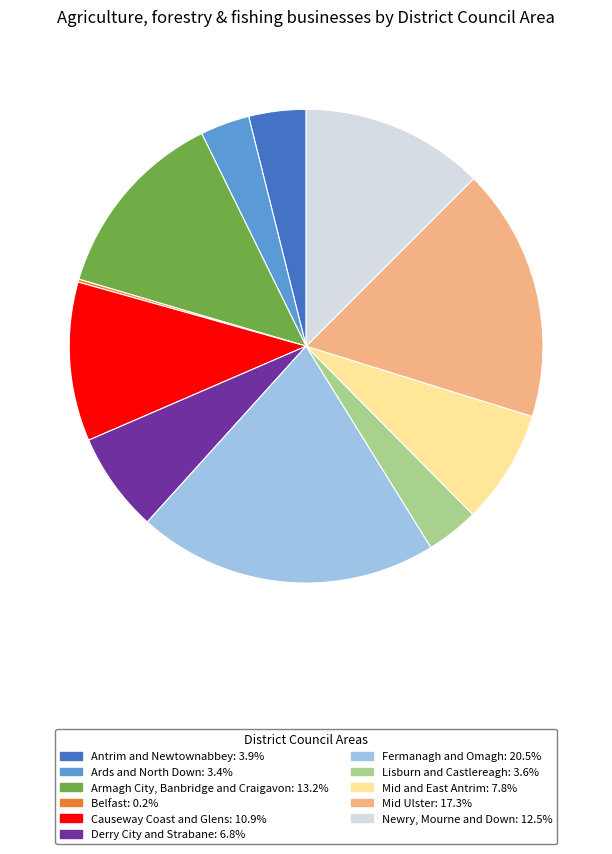

Is the sum of Armagh City, Banbridge and Craigavon and Ards and North Down greater than half?

No